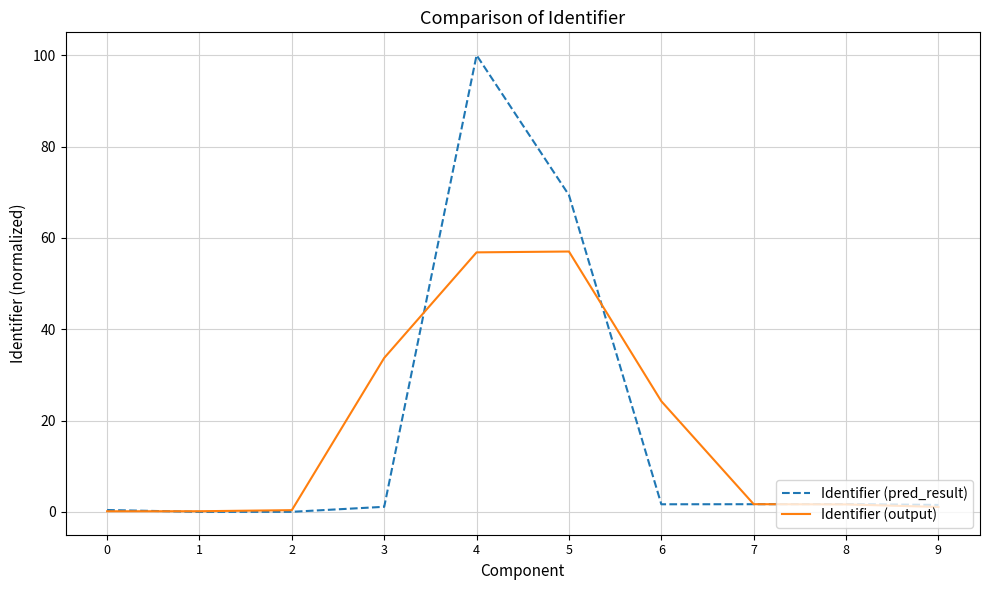

Which category has the highest value in the Identifier (pred_result) series?

4